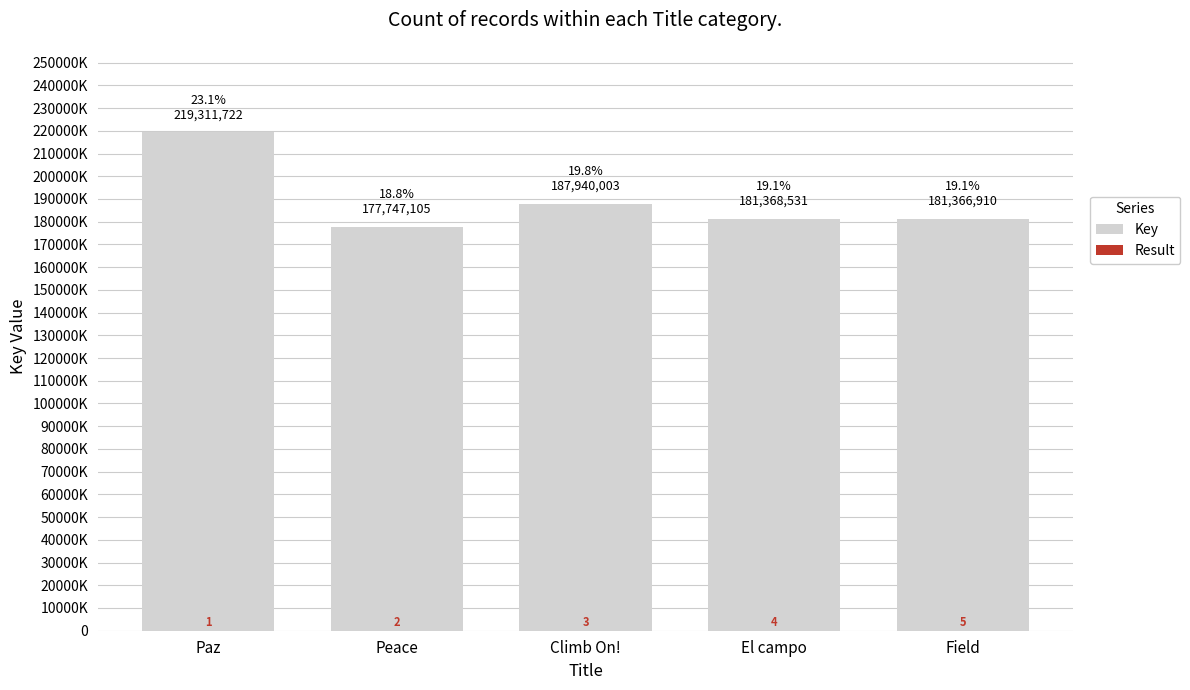

What is the difference between the maximum and minimum values in the Key series?

41564617